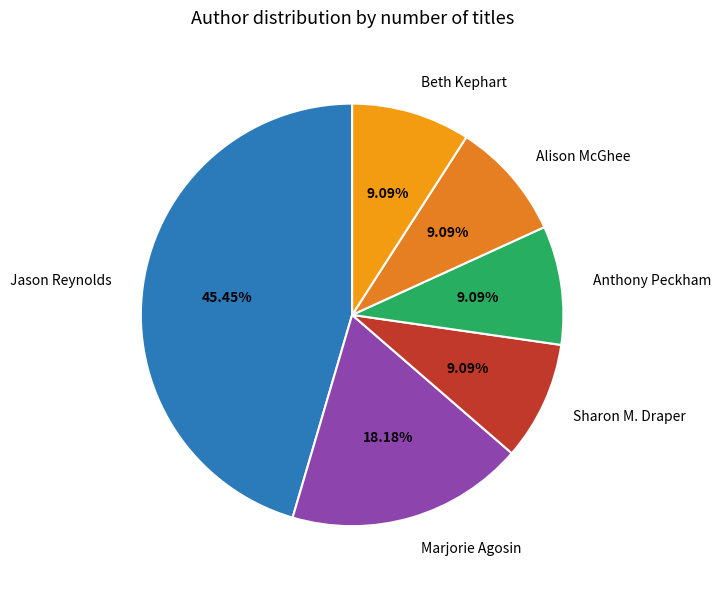

How many segments does this pie chart have?

6